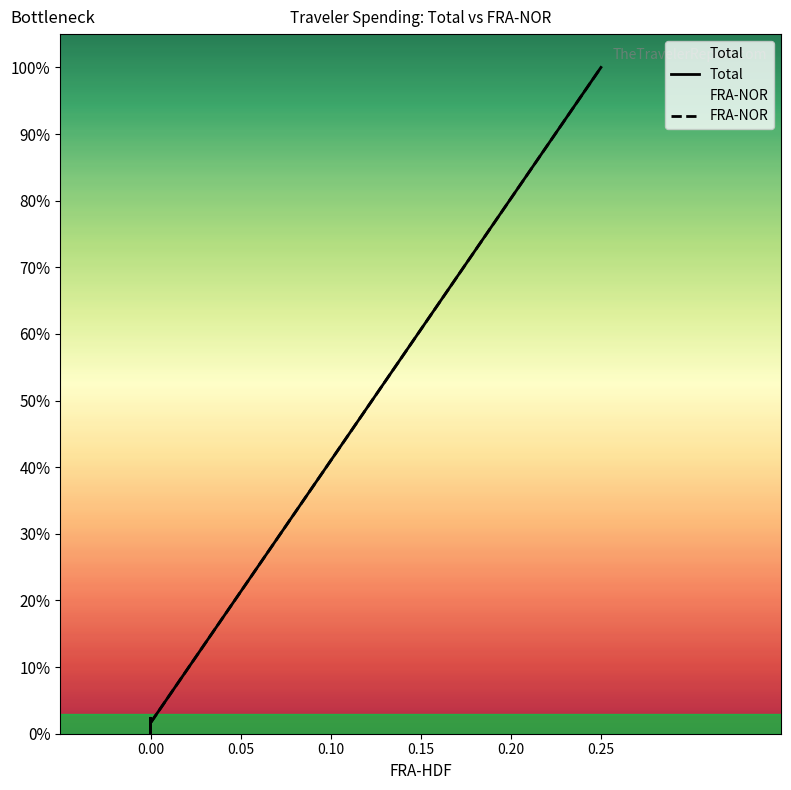

How many interior local peaks does the FRA-NOR series have?

2